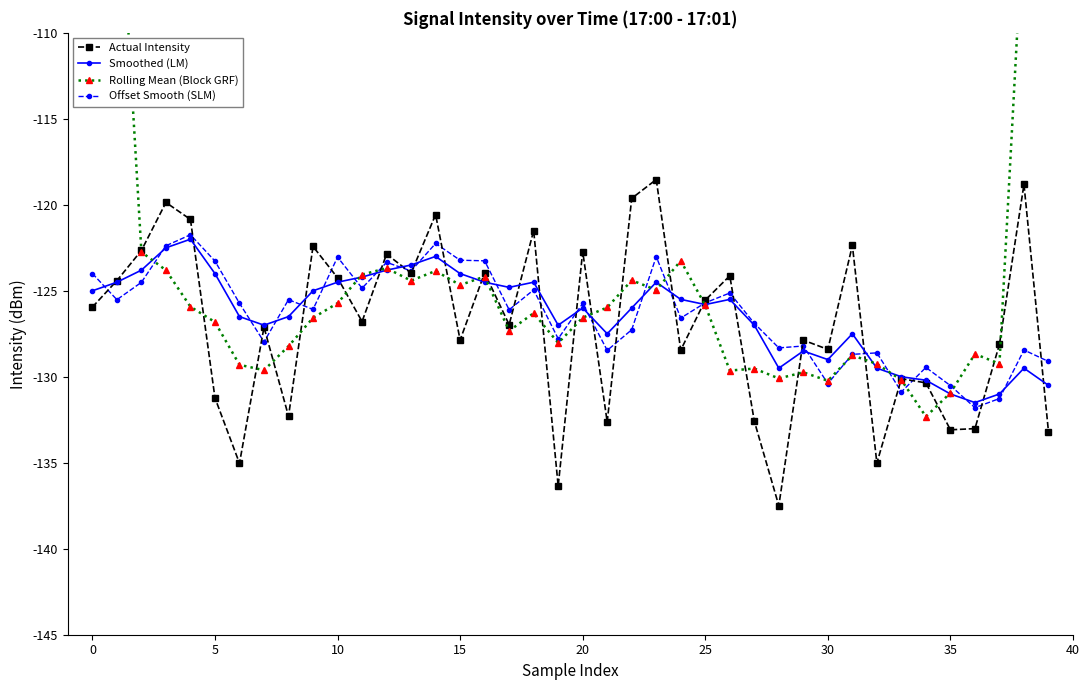

Where is Smoothed (LM) nearest to the value -126?

20